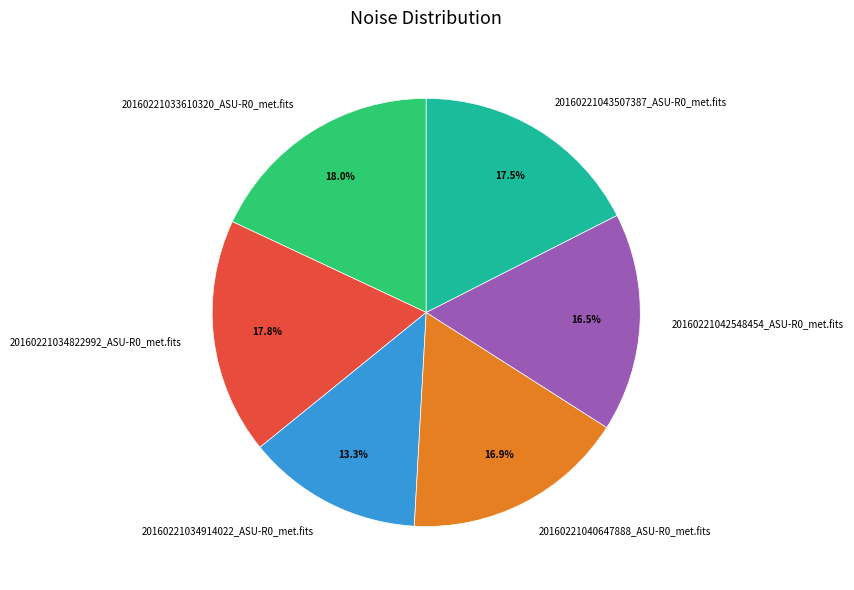

To the nearest percent, what portion does 20160221034914022_ASU-R0_met.fits represent?

13%